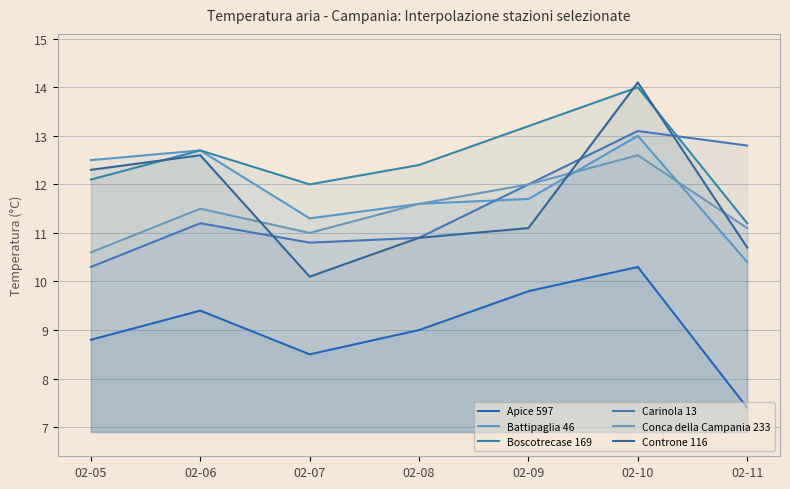

What is the approximate value of Controne 116 at 02-06?

12.6